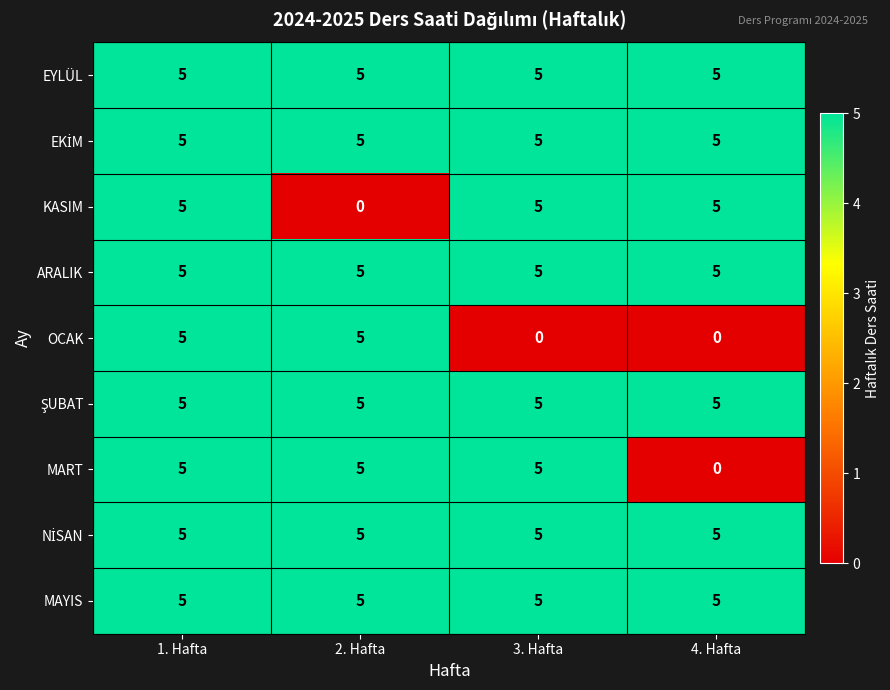

What is the lowest value of the ARALIK series?

5